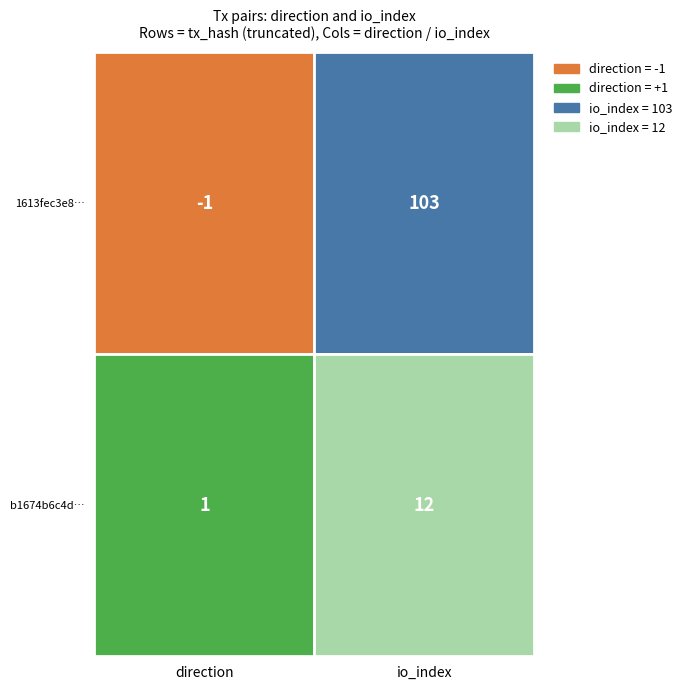

Rank the series at 1 from highest to lowest value.

1613fec3e8be4ab40ce07f22fa4225c47a5e21b, b1674b6c4d0868728c541154e374186c400364b